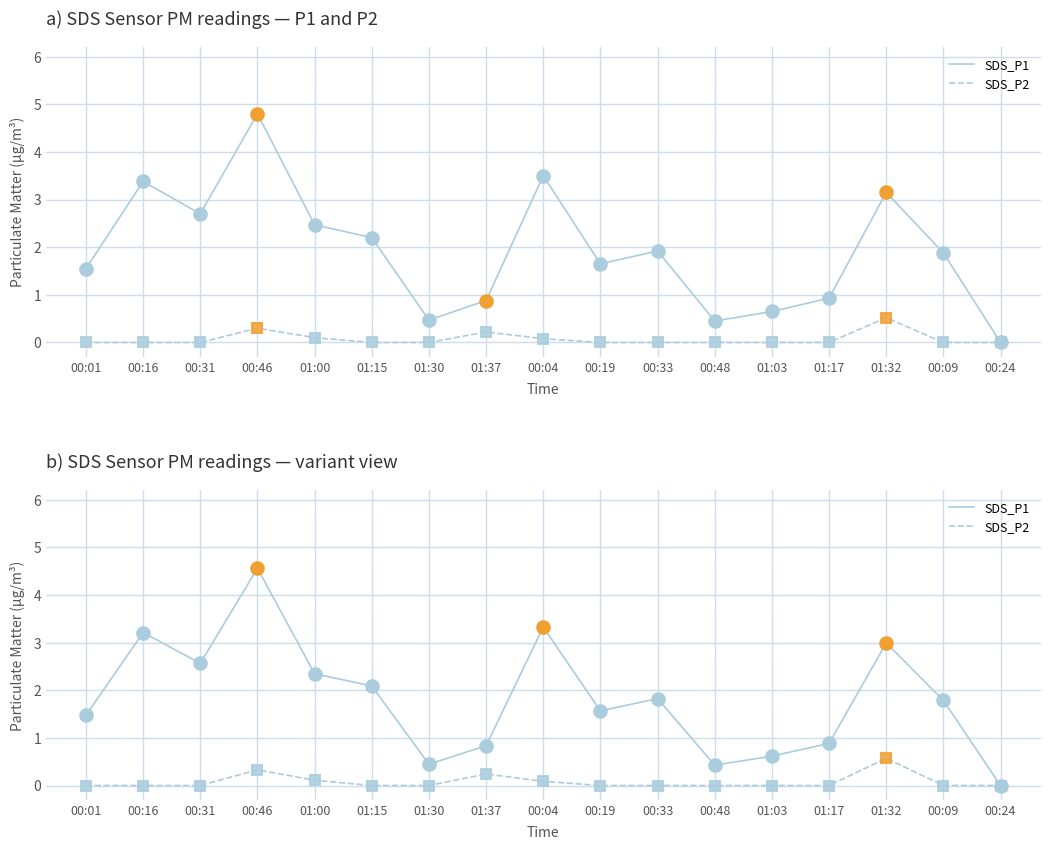

The value of SDS_P2 at 00:33 is -0.3. True or false?

False